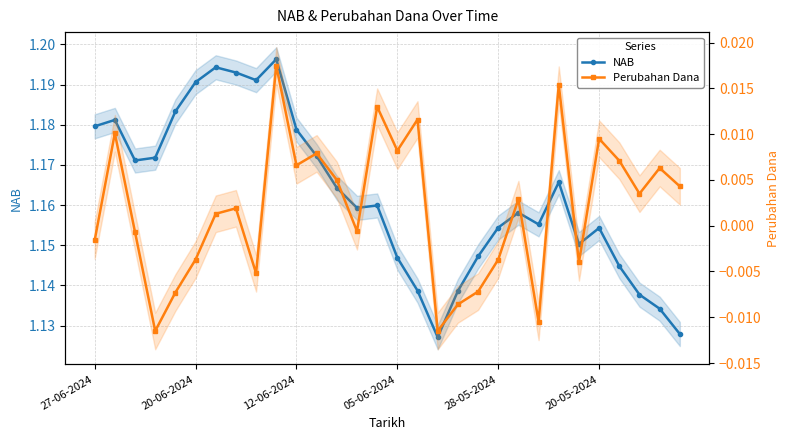

True or false: Perubahan Dana and NAB intersect in this chart.

False